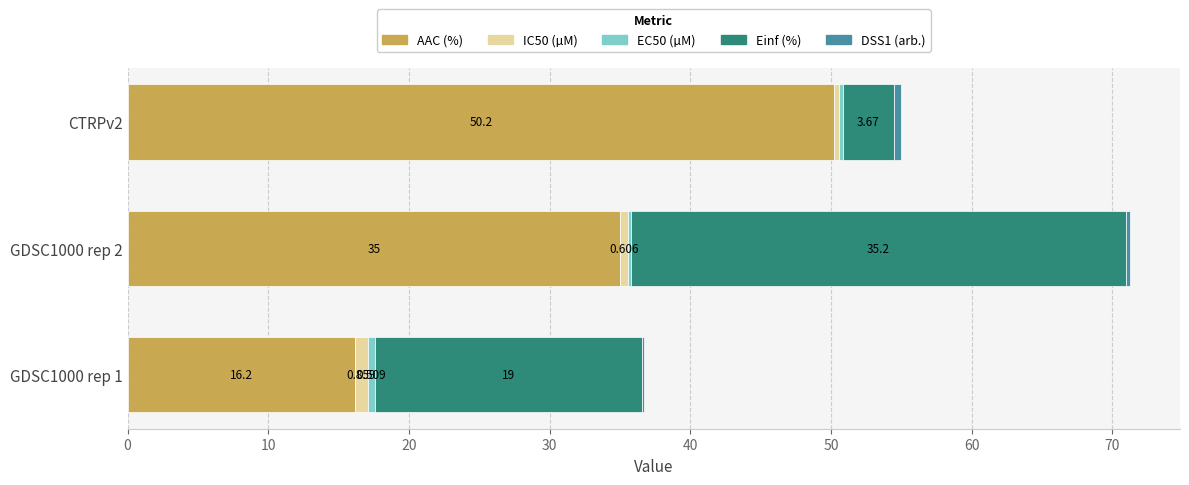

How many categories are shown in the chart?

3